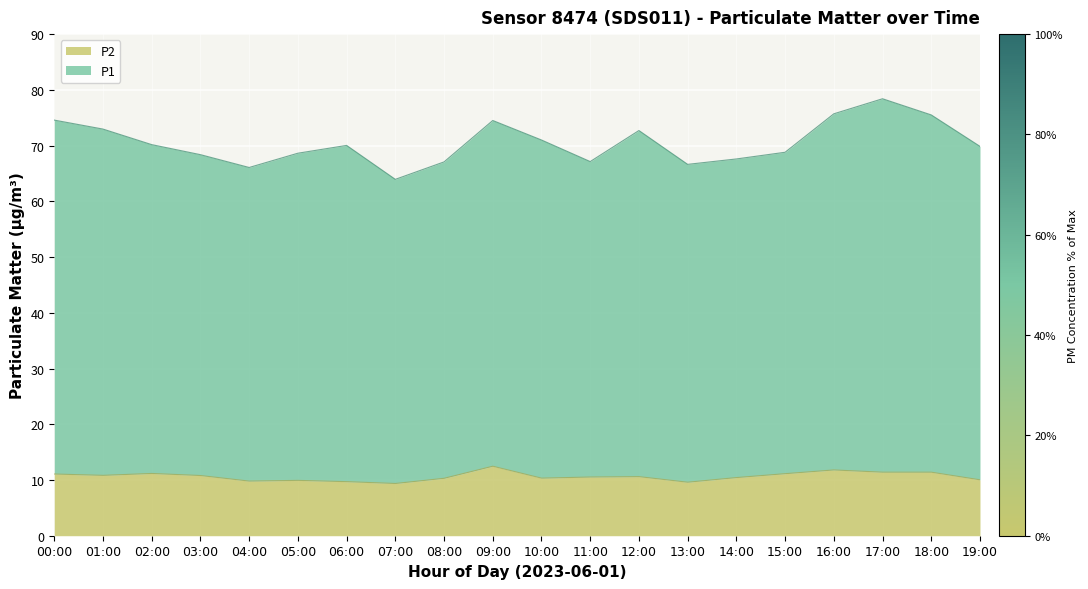

How many data points in P1 are above 70?

10